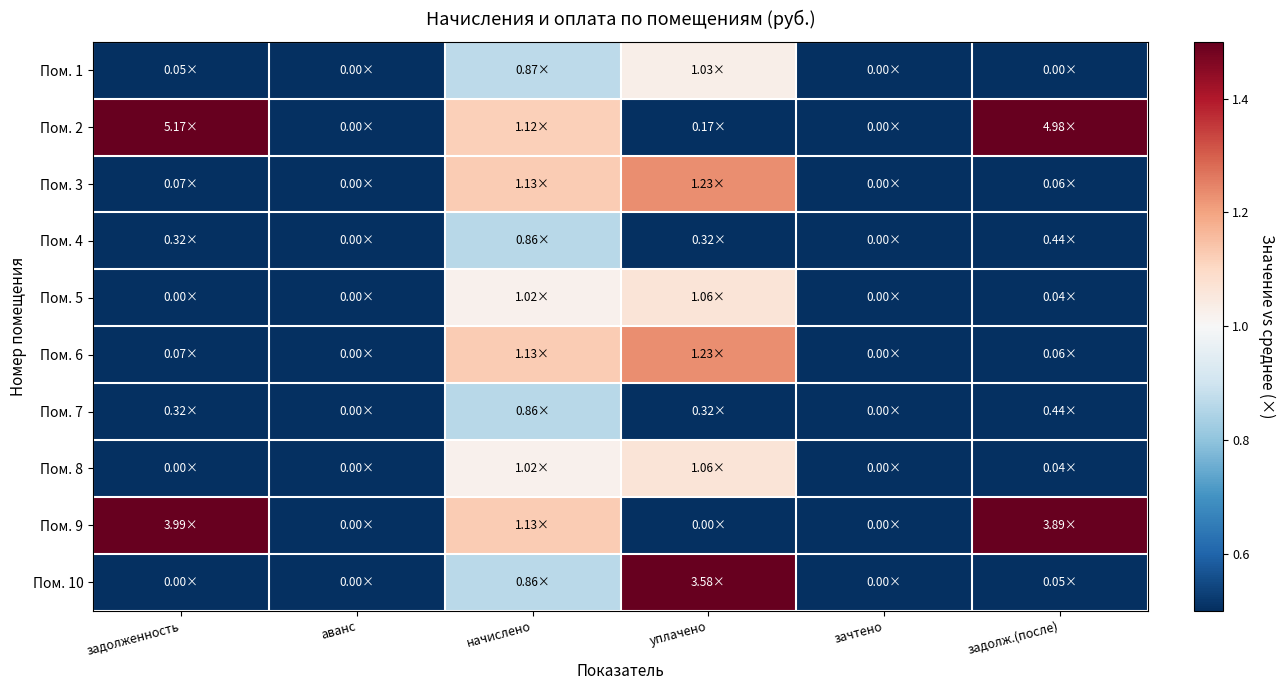

Which series has the widest spread of values?

Пом. 2